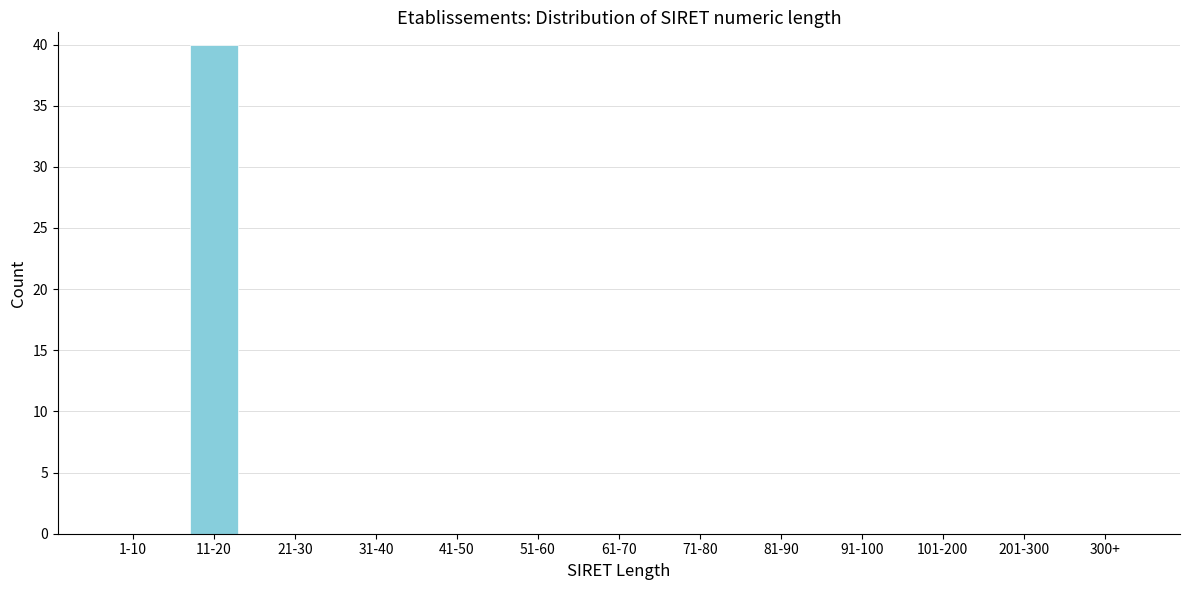

Reading right to left, list all the values displayed in this chart.

300+=0	201-300=0	101-200=0	91-100=0	81-90=0	71-80=0	61-70=0	51-60=0	41-50=0	31-40=0	21-30=0	11-20=40	1-10=0